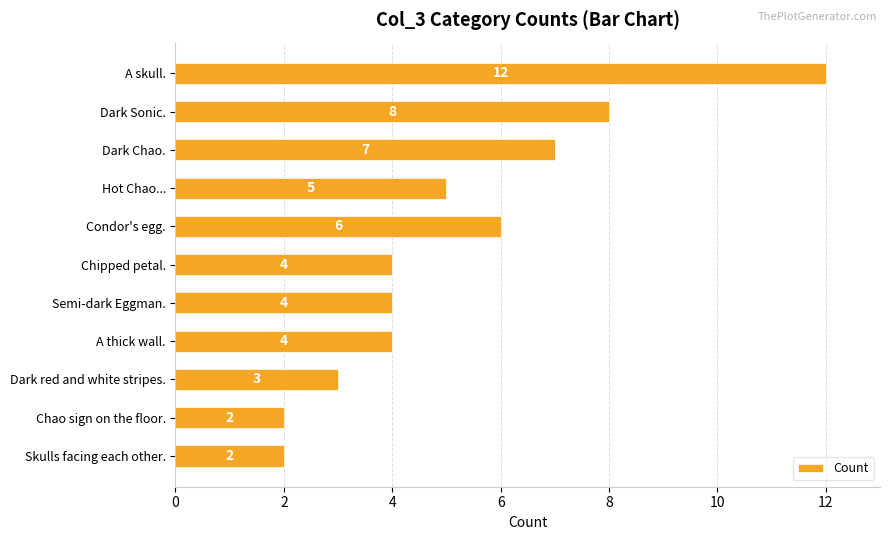

How many bars are there in total?

11